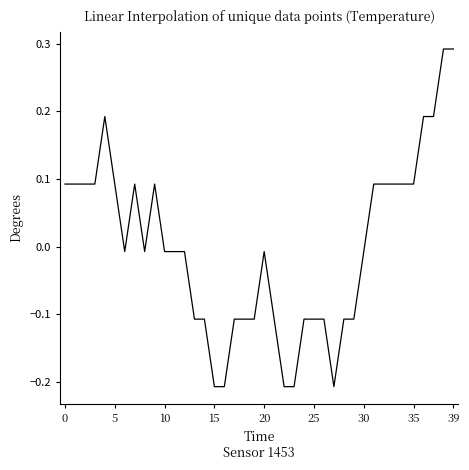

What is the difference between the maximum and minimum values?

0.5